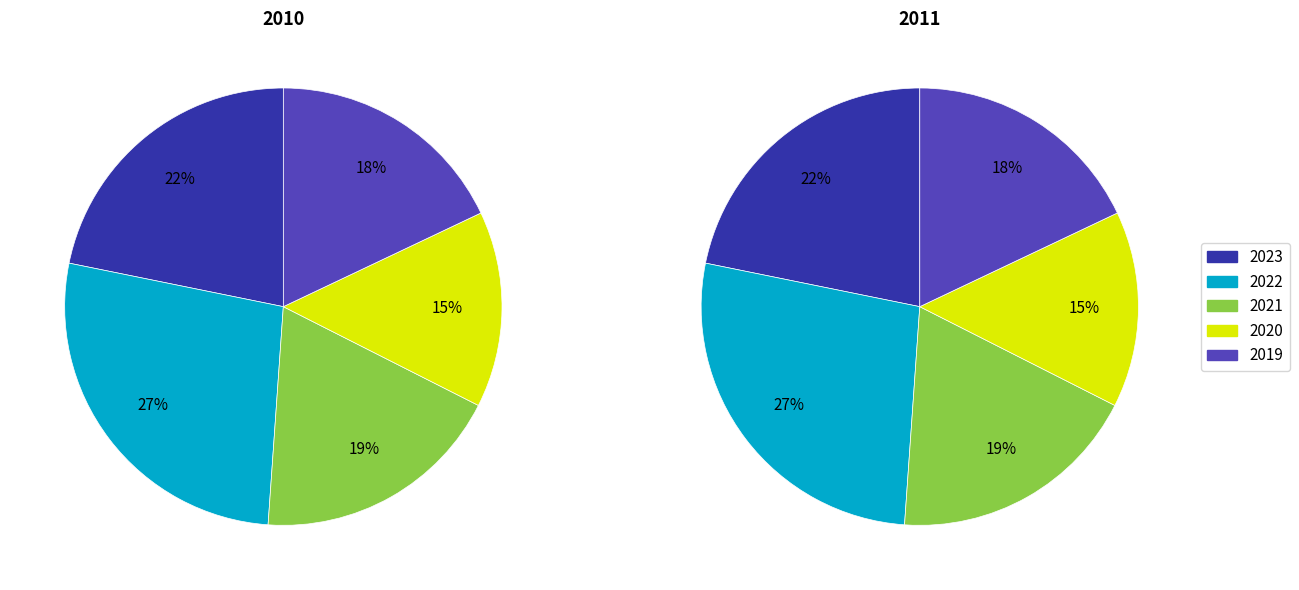

What is the total percentage of 2020 and 2021?

33.2%